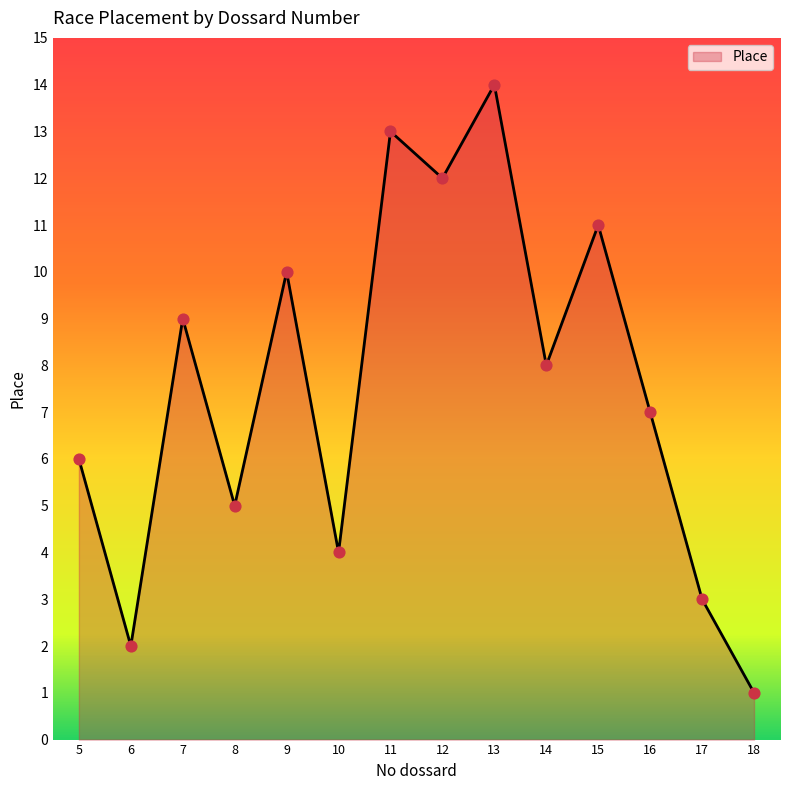

What is the change in value from 5 to 7?

+3